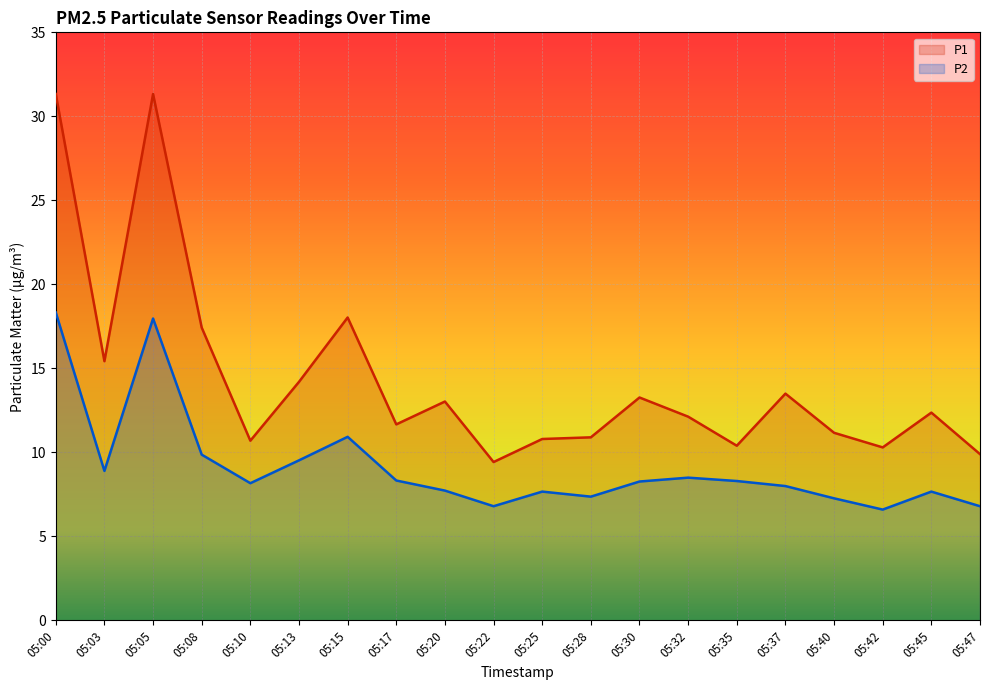

What is the sum of the P2 values at 05:22 and 05:40?

14.1